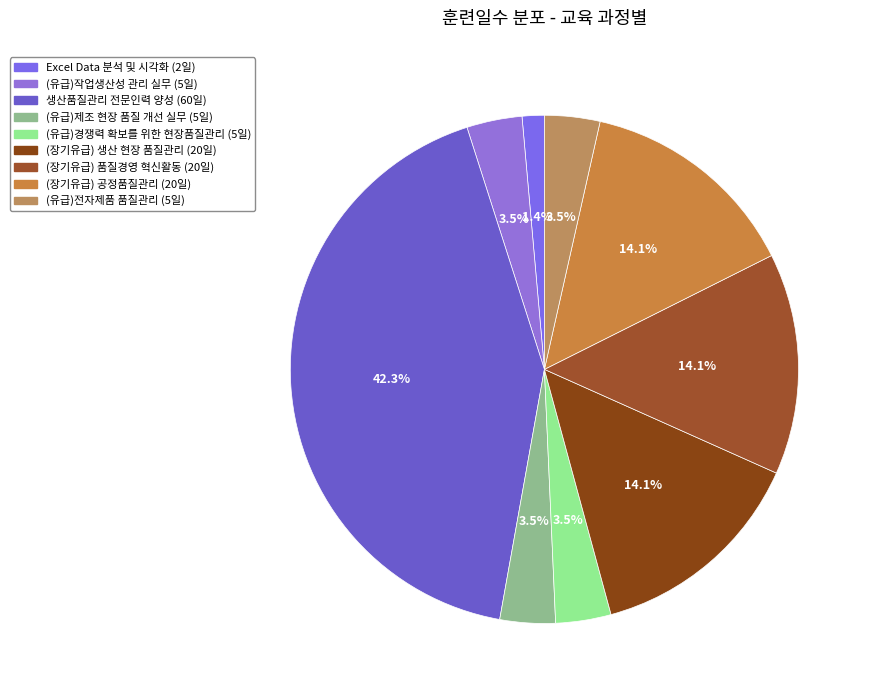

How many slices are in this pie chart?

9